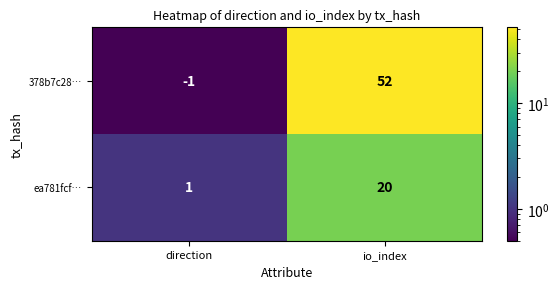

What is the sum of the 378b7c28… values at io_index and direction?

51